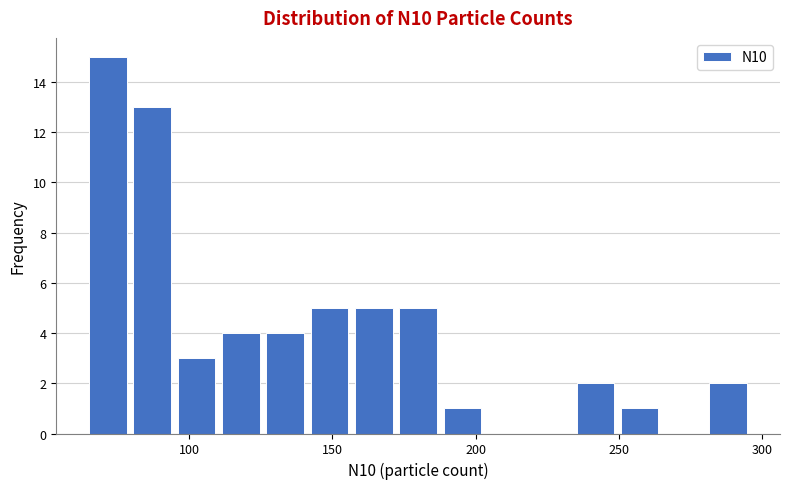

Read against the x-axis, roughly where is the centre of the tallest bar?

70